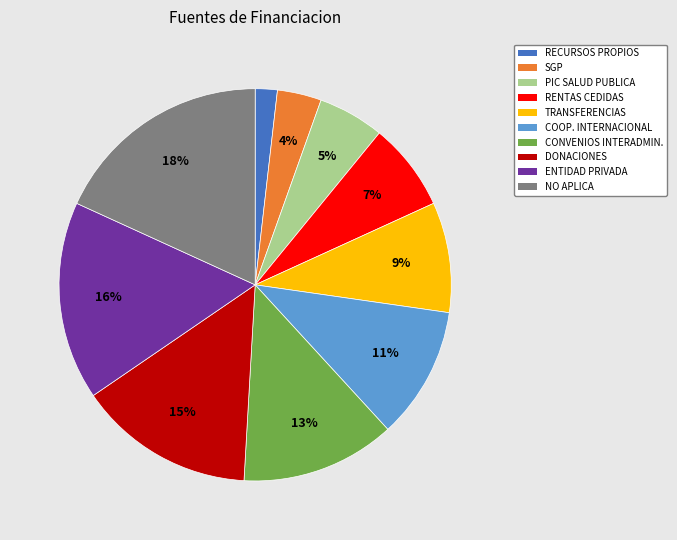

To the nearest percent, what is the average slice percentage?

10%